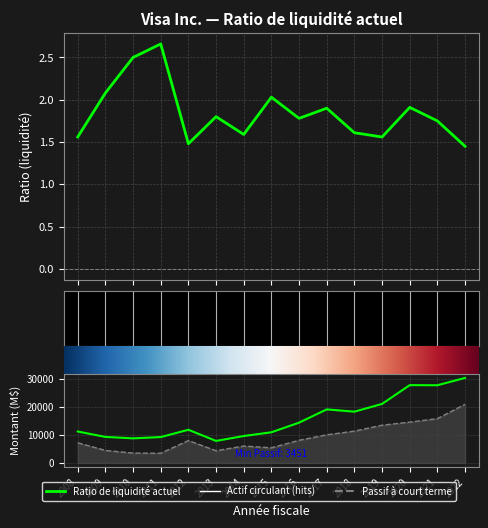

What is the sum of all Passif à court terme values?

136087.0